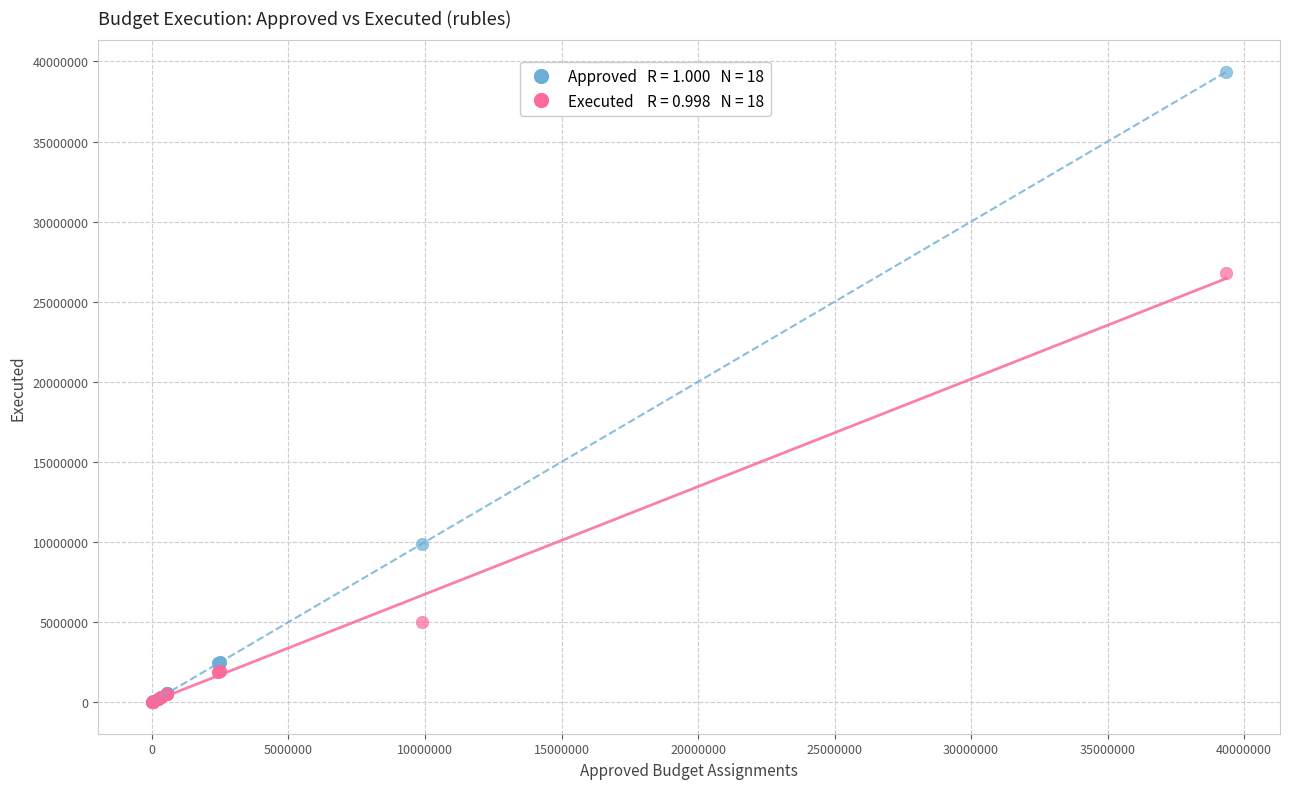

Across all series, what Y value is closest to 19674632?

26800131.3